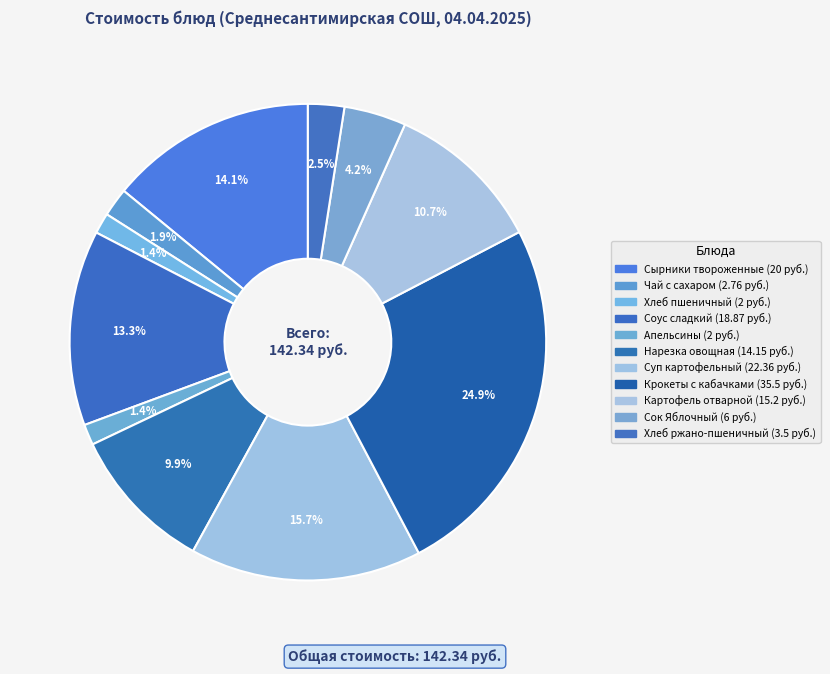

Does any single category account for the majority?

No